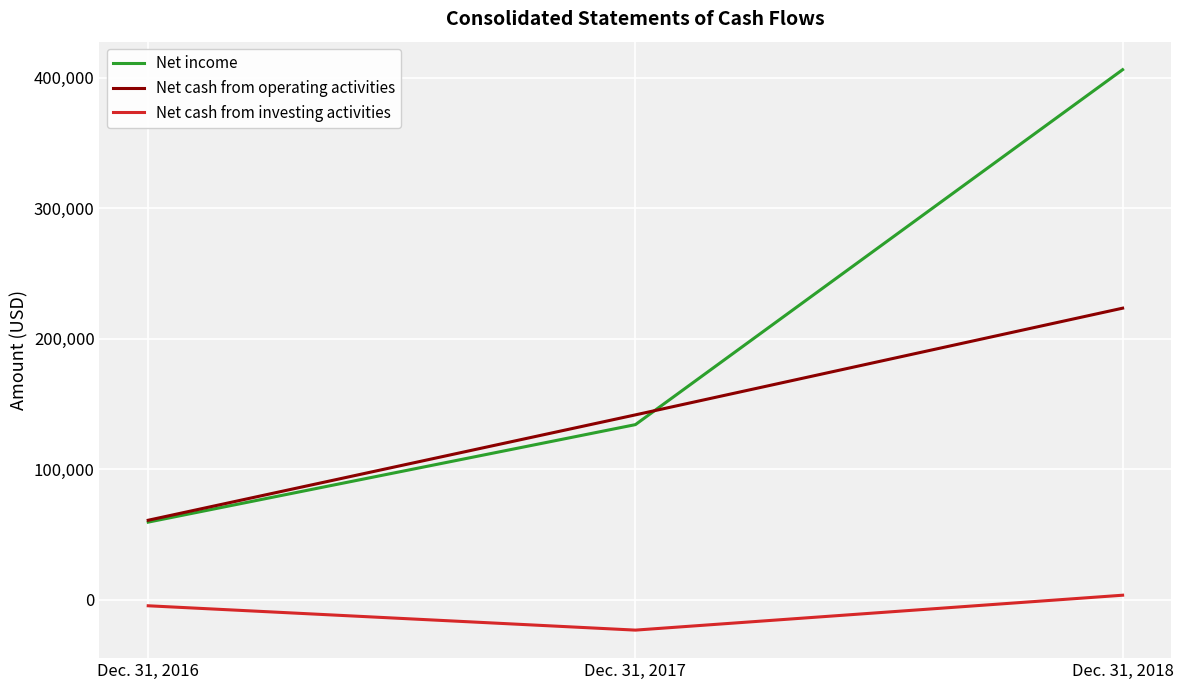

List the series in order of their peak value, highest first.

Net income, Net cash from operating activities, Net cash from investing activities